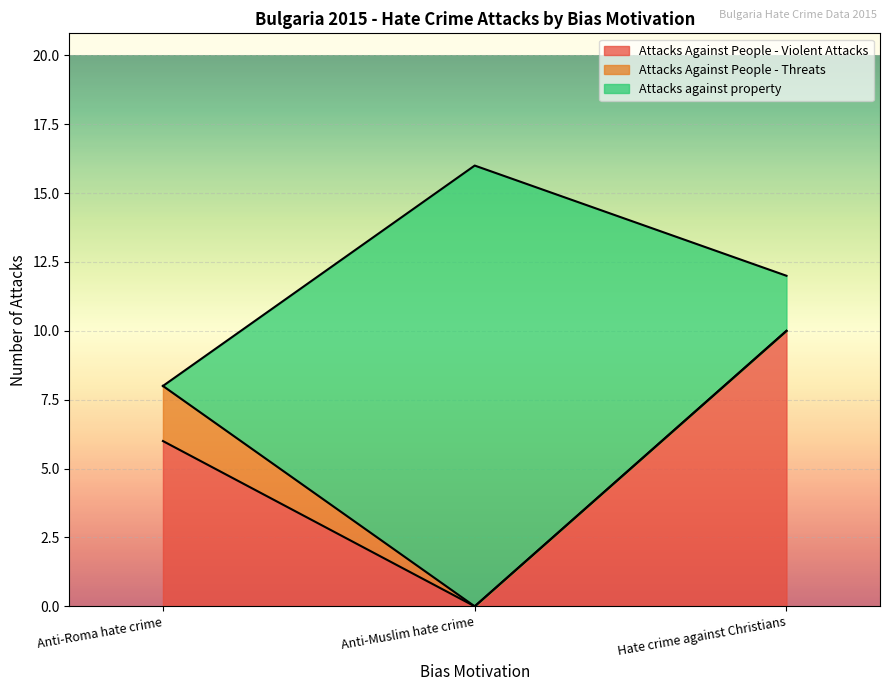

Does the chart display data point markers on the line(s)?

No